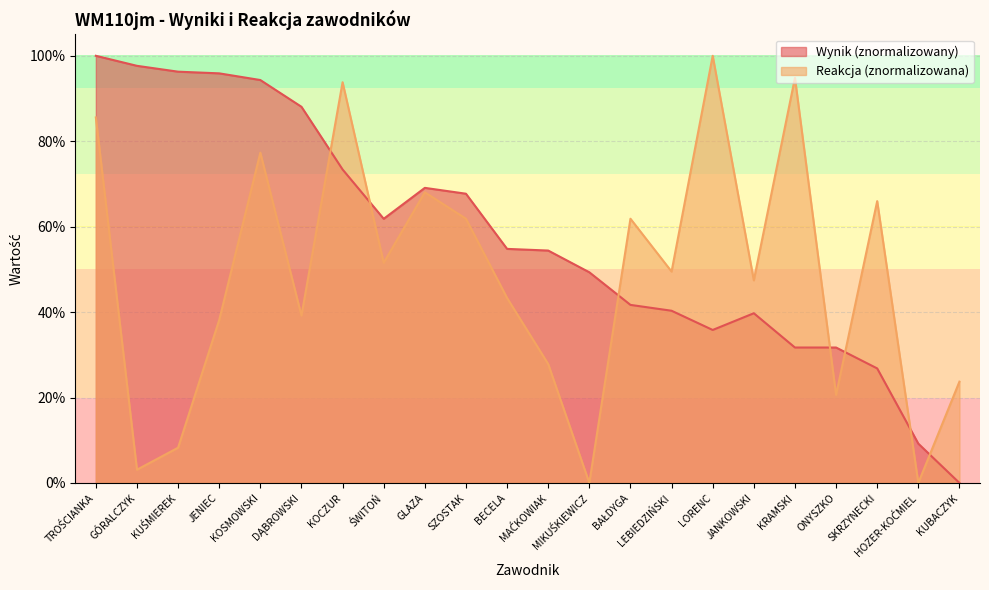

Where is the first local minimum for Reakcja?

GÓRALCZYK